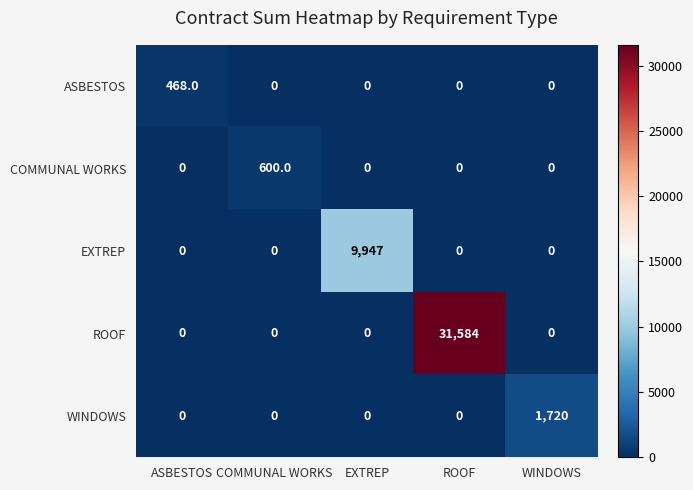

Which category has the highest value across all series?

ROOF